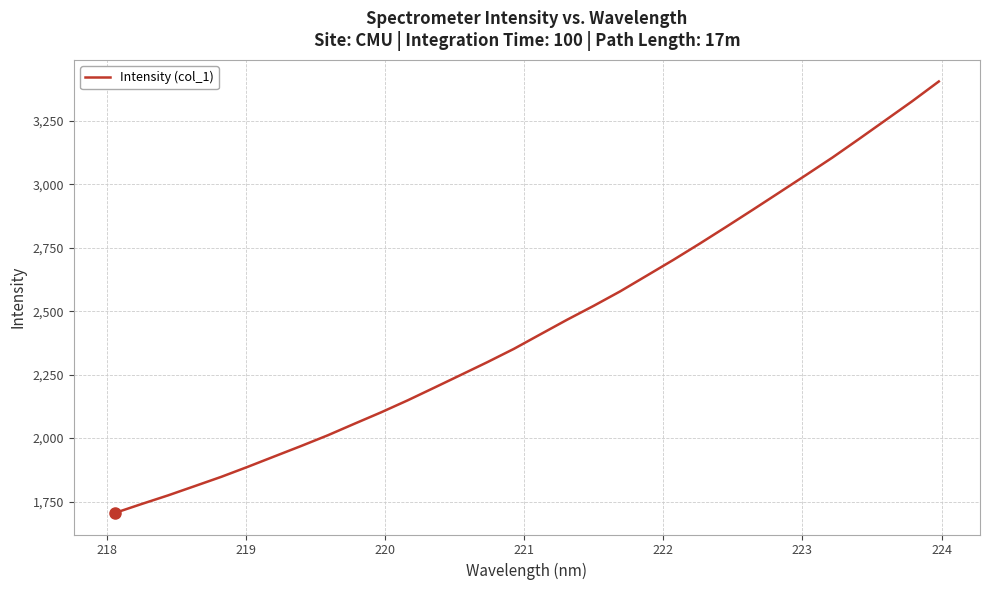

What is the greatest value displayed?

3404.9